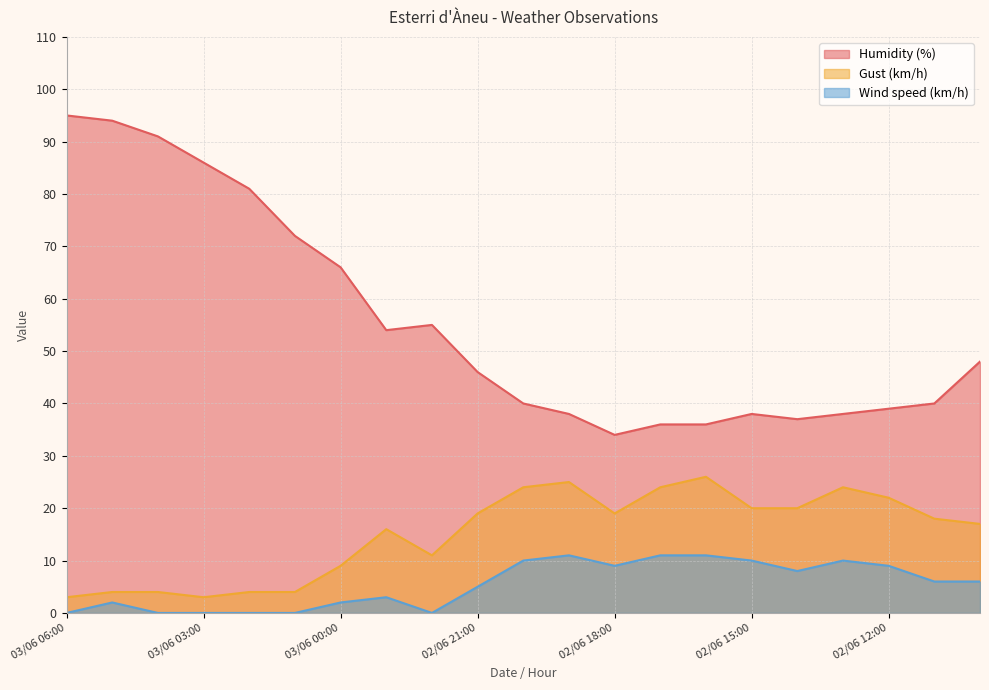

True or false: Wind speed (km/h) and Humidity (%) intersect in this chart.

False